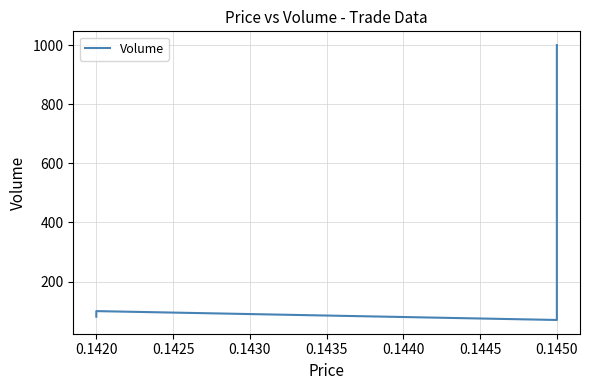

How many interior local valleys (lower than both neighbors) does the data have?

1